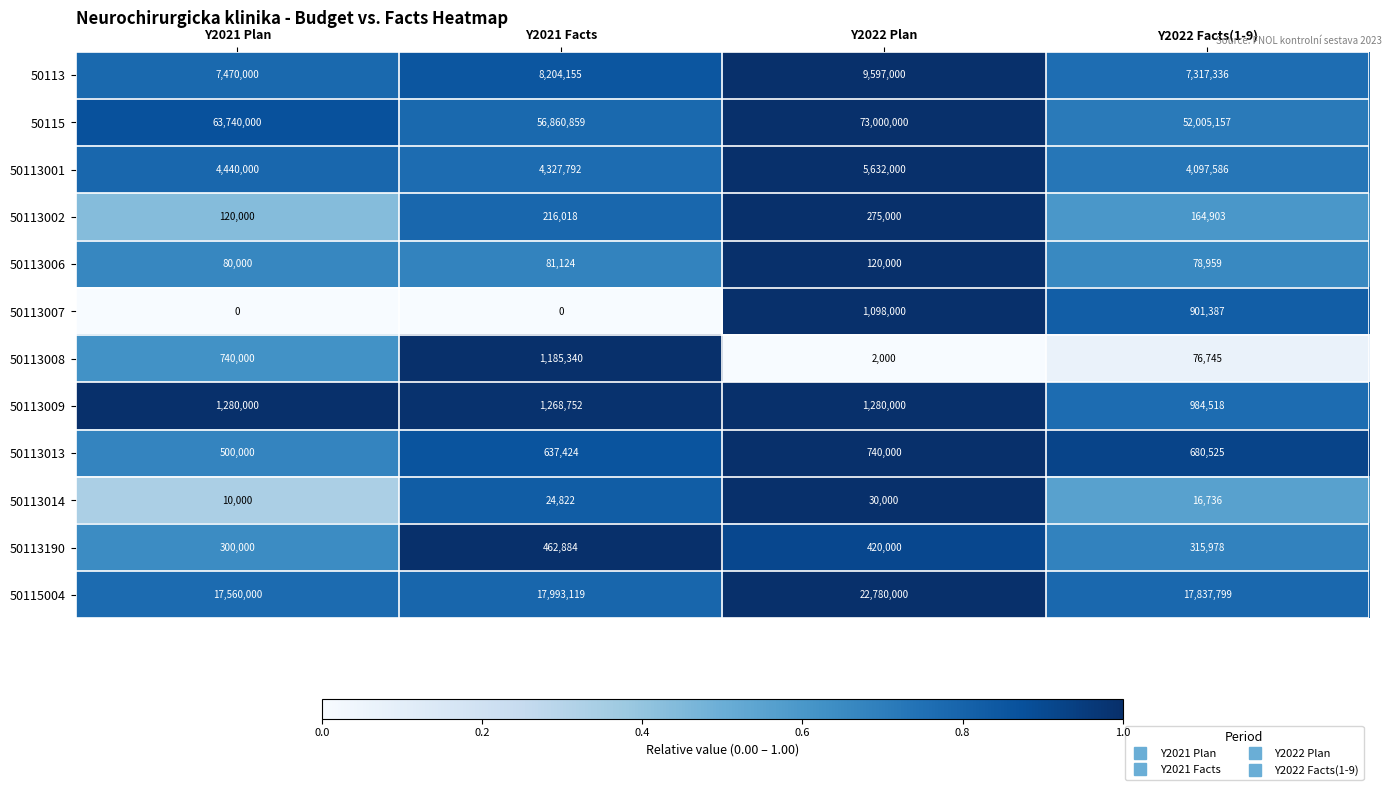

What is the difference between the second highest and minimum values in the 50113008 series?

738000